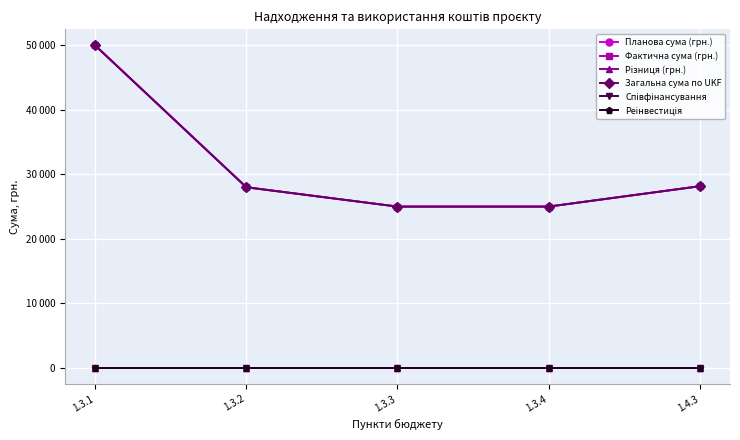

Does the chart have visible grid lines?

Yes